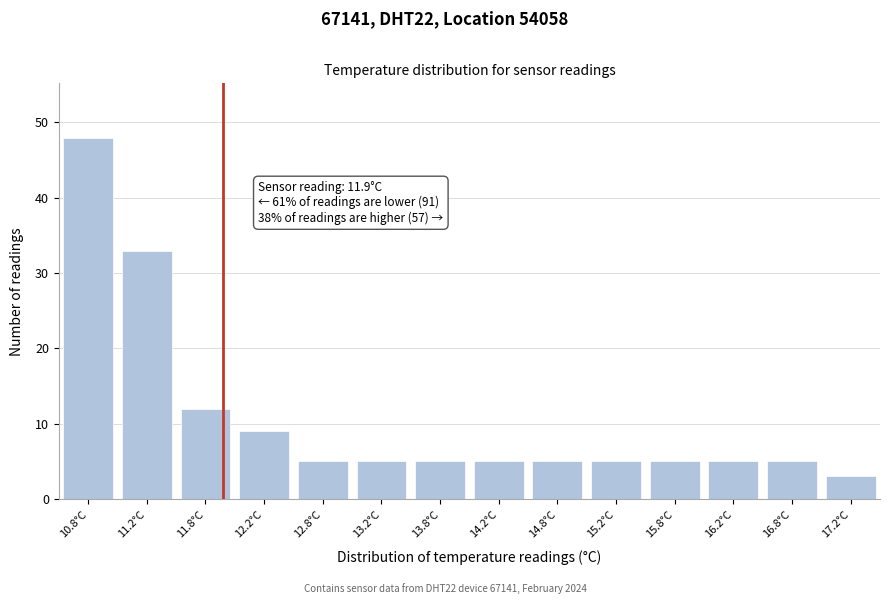

Over which range of the x-axis is the bar tallest?

10.5 to 11.0